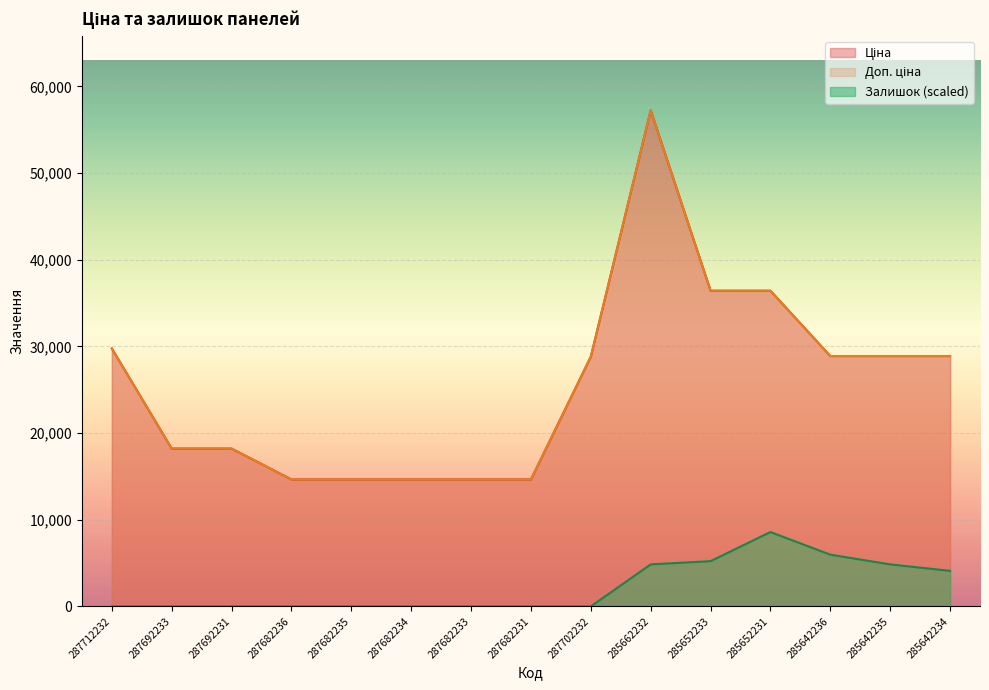

The Доп. ціна series shows 36424.0 at 285652231. True or false?

True